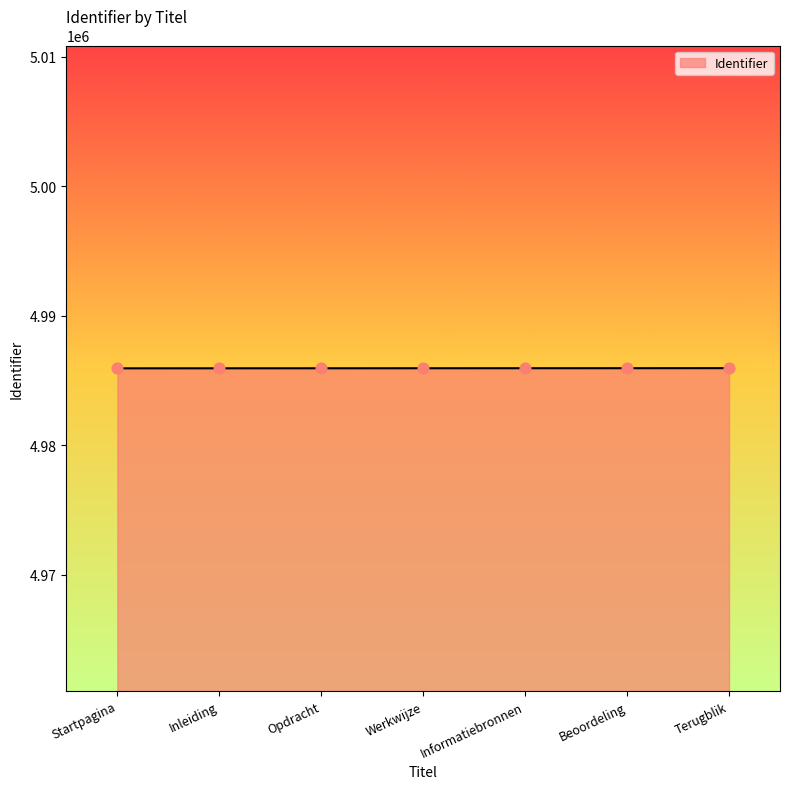

What is the ratio of the value at Informatiebronnen to the value at Terugblik?

1.0